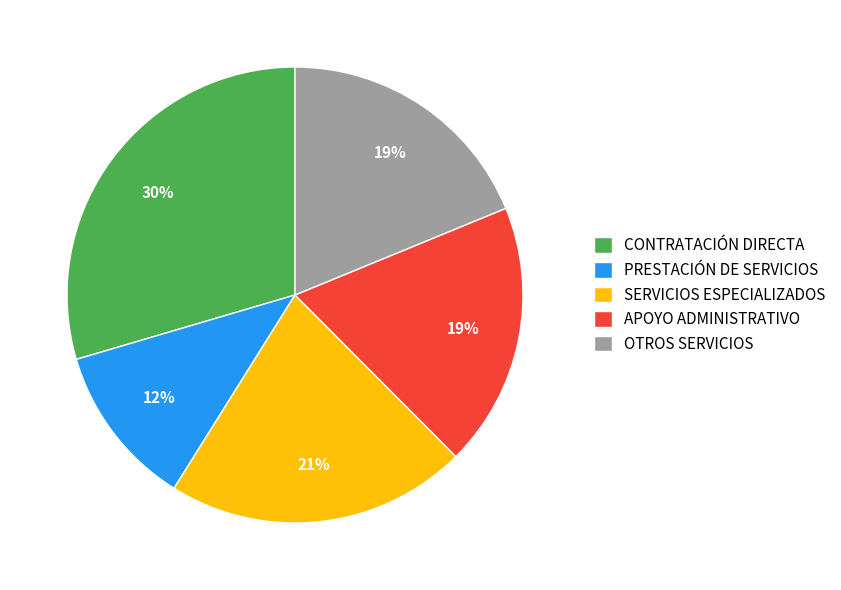

Which slice is the smallest?

PRESTACIÓN DE SERVICIOS